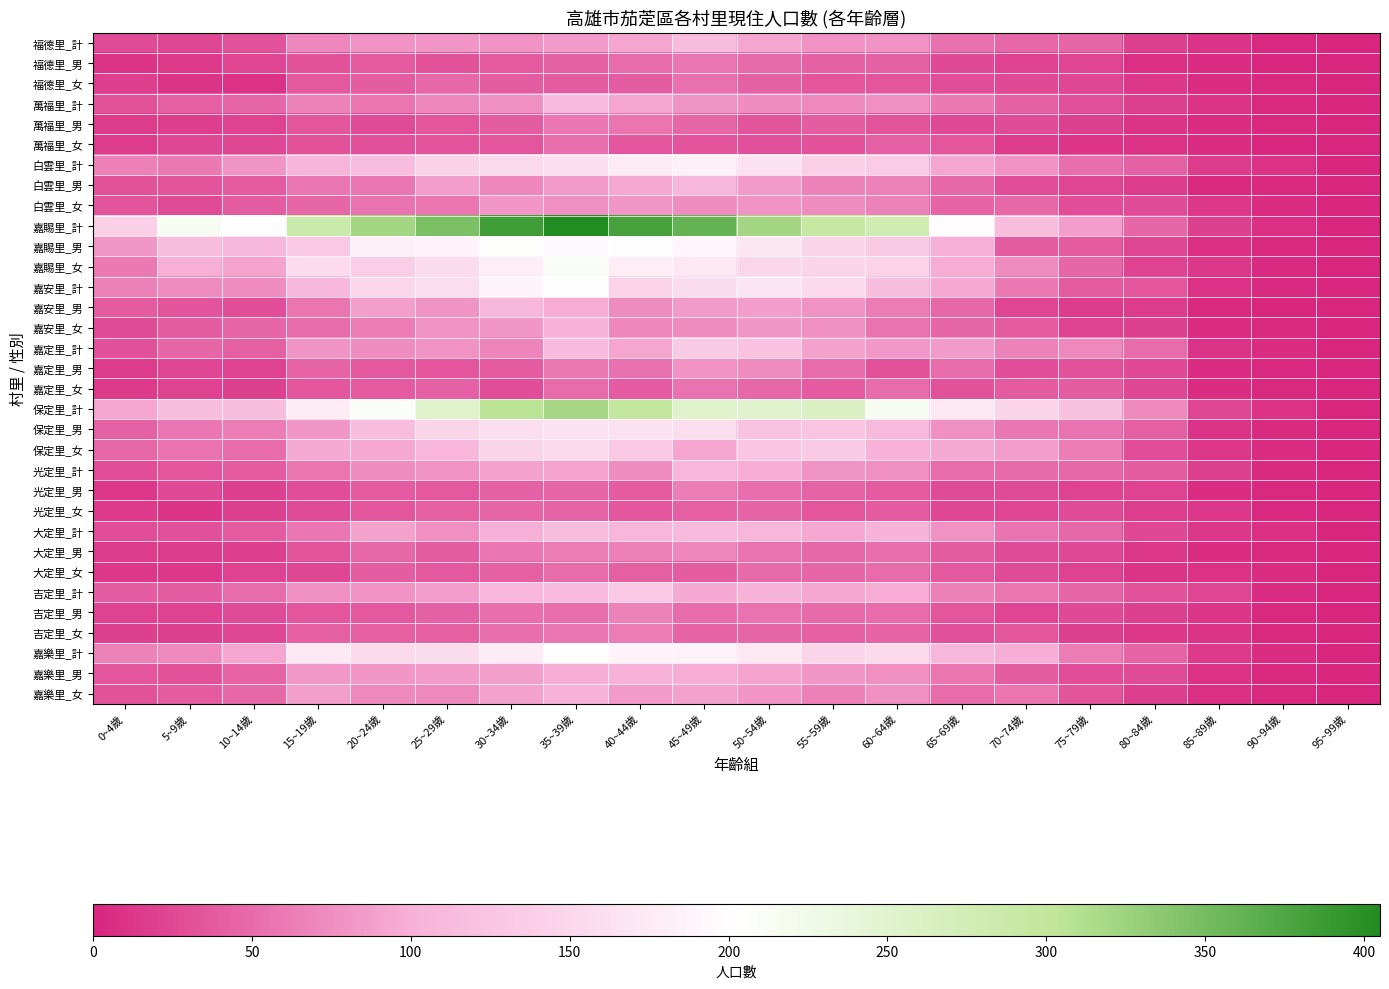

Which label corresponds to the largest value in the chart?

35~39歲